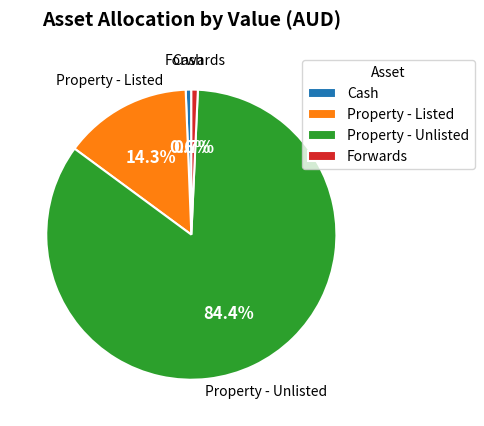

Which category accounts for the majority?

Property - Unlisted